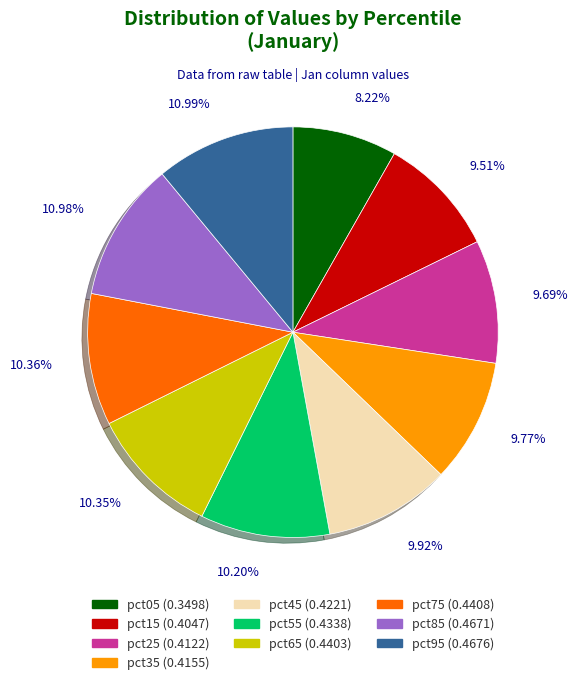

Is pct55 the majority of the pie?

No